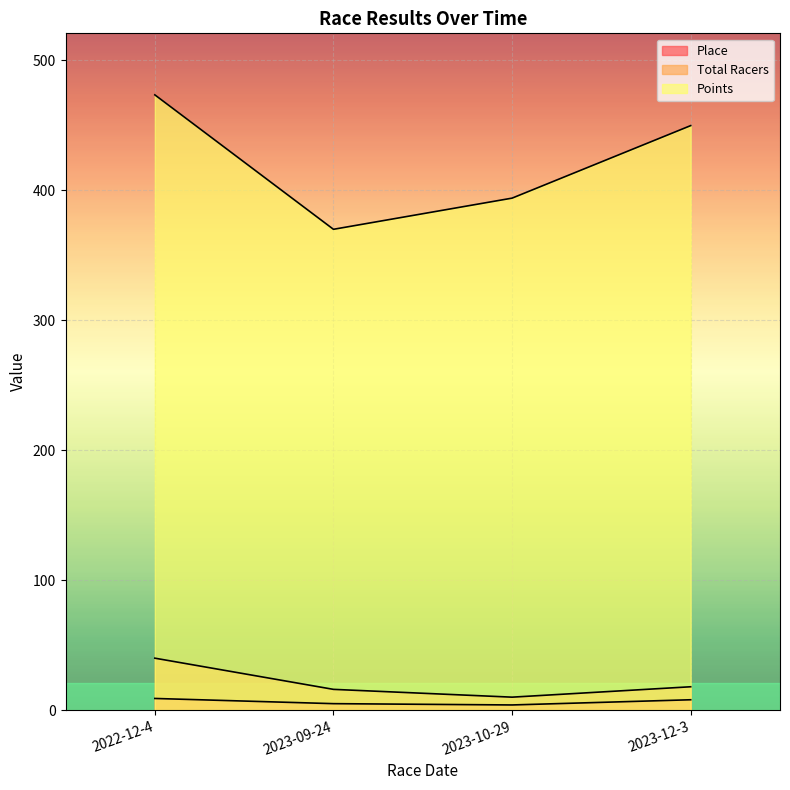

The Points series shows 449.8 at 2023-12-3. True or false?

True